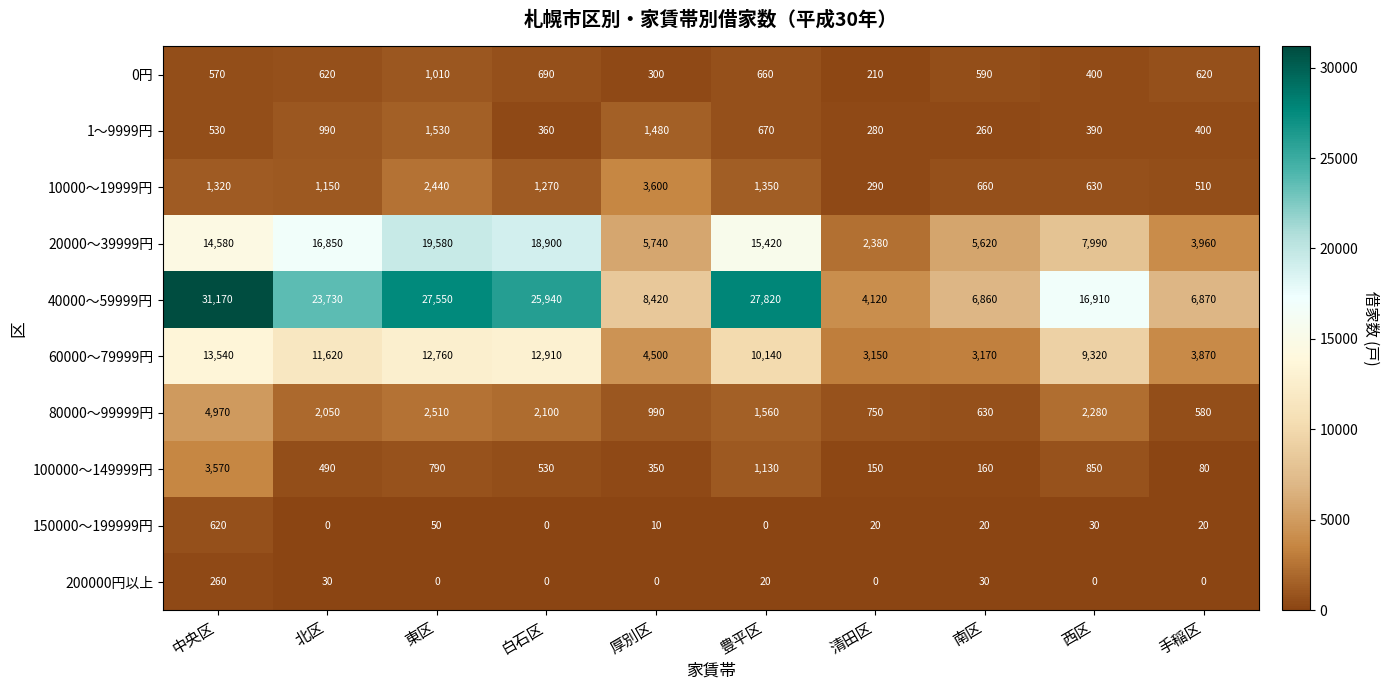

How many values in the 10000～19999円 series are below 1270?

5